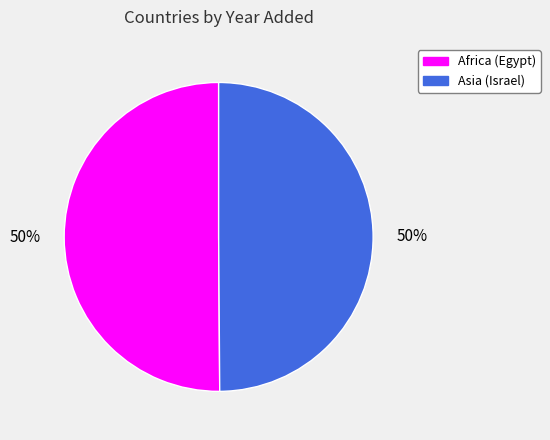

To the nearest percent, what portion does Asia (Israel) represent?

50%